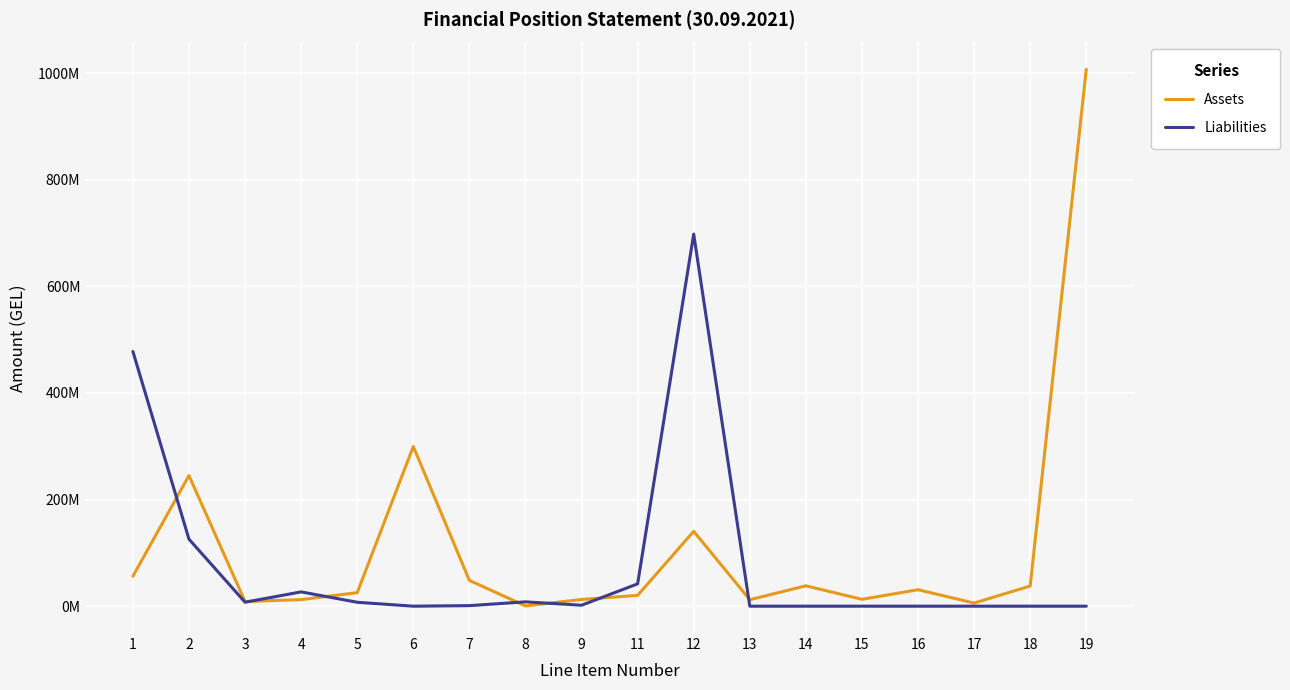

Is the value of Liabilities at 1 greater than the value of Assets at 7?

Yes